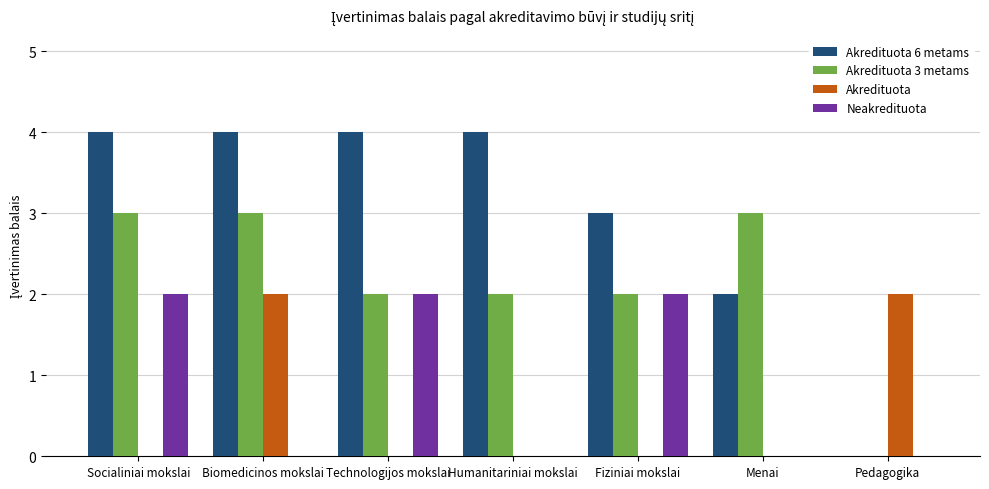

How many groups of bars are there?

7